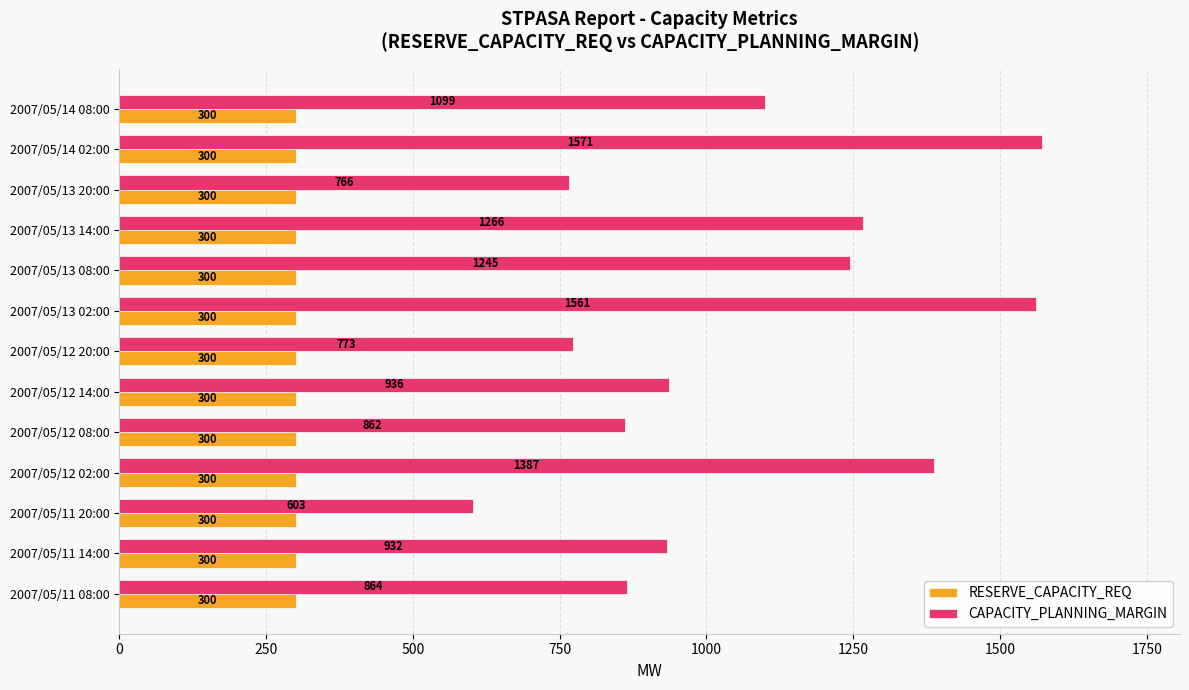

True or false: CAPACITY_PLANNING_MARGIN has a value of 773 at 2007/05/12 20:00.

True